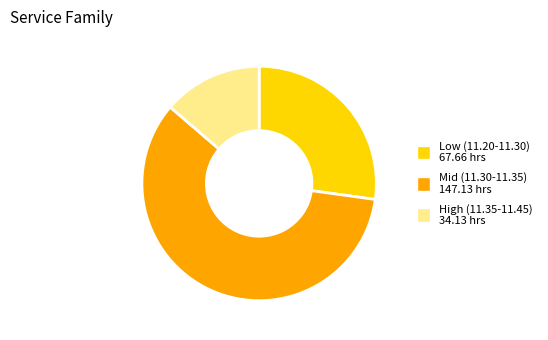

Count the number of slices in the pie.

3